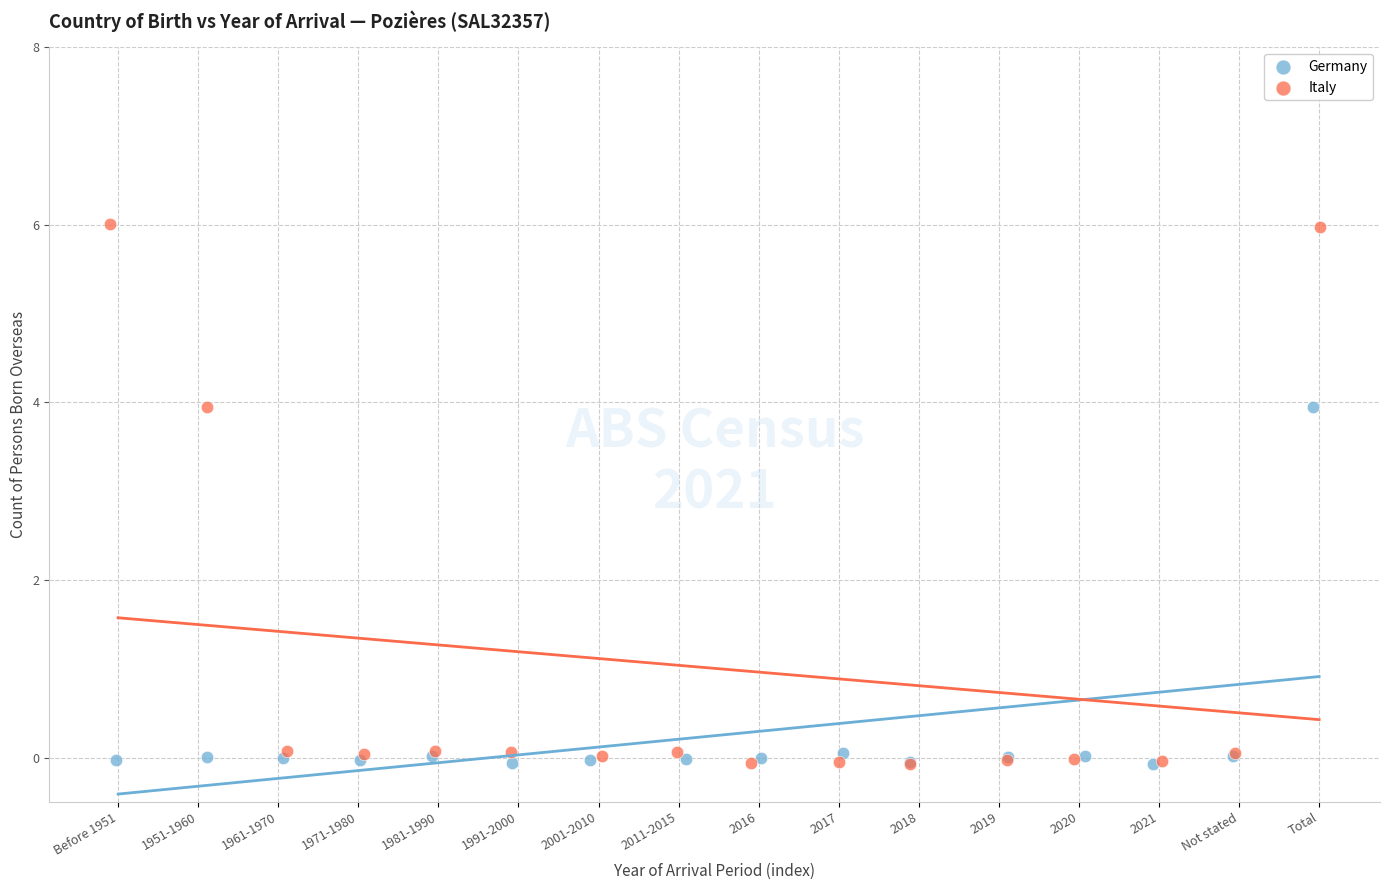

Which series reaches the maximum Y coordinate?

Italy